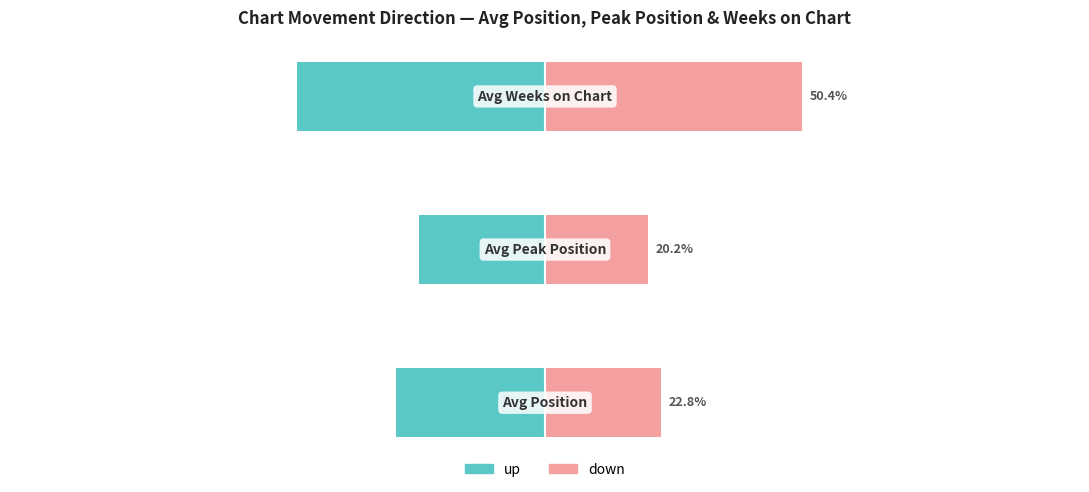

How many groups of bars are there?

3